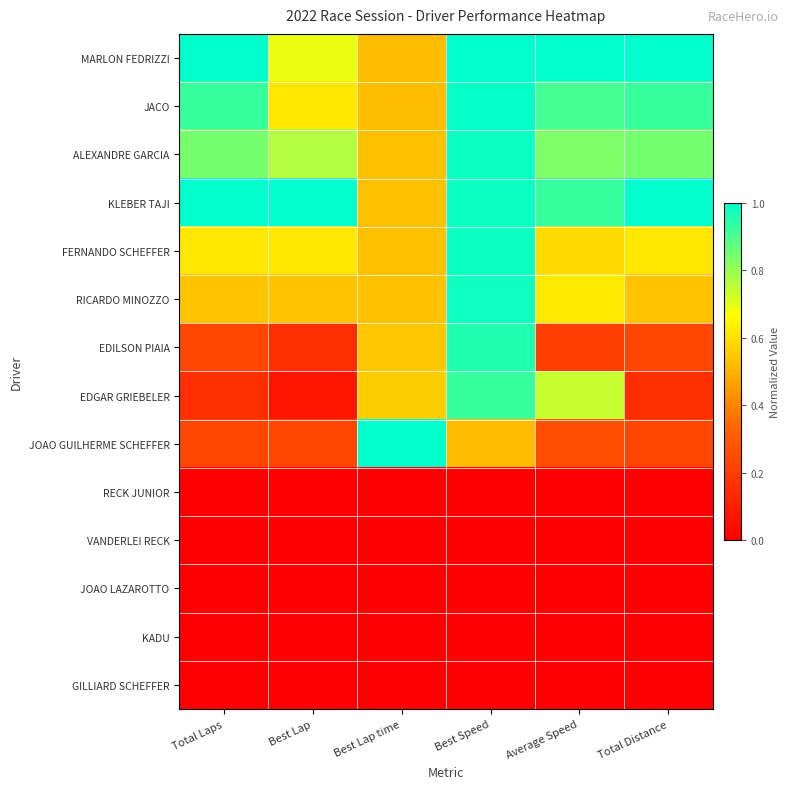

Rank the series by their maximum value, from highest to lowest.

MARLON FEDRIZZI, KLEBER TAJI, JOAO GUILHERME SCHEFFER, JACO, ALEXANDRE GARCIA, FERNANDO SCHEFFER, RICARDO MINOZZO, EDILSON PIAIA, EDGAR GRIEBELER, RECK JUNIOR, VANDERLEI RECK, JOAO LAZAROTTO, KADU, GILLIARD SCHEFFER